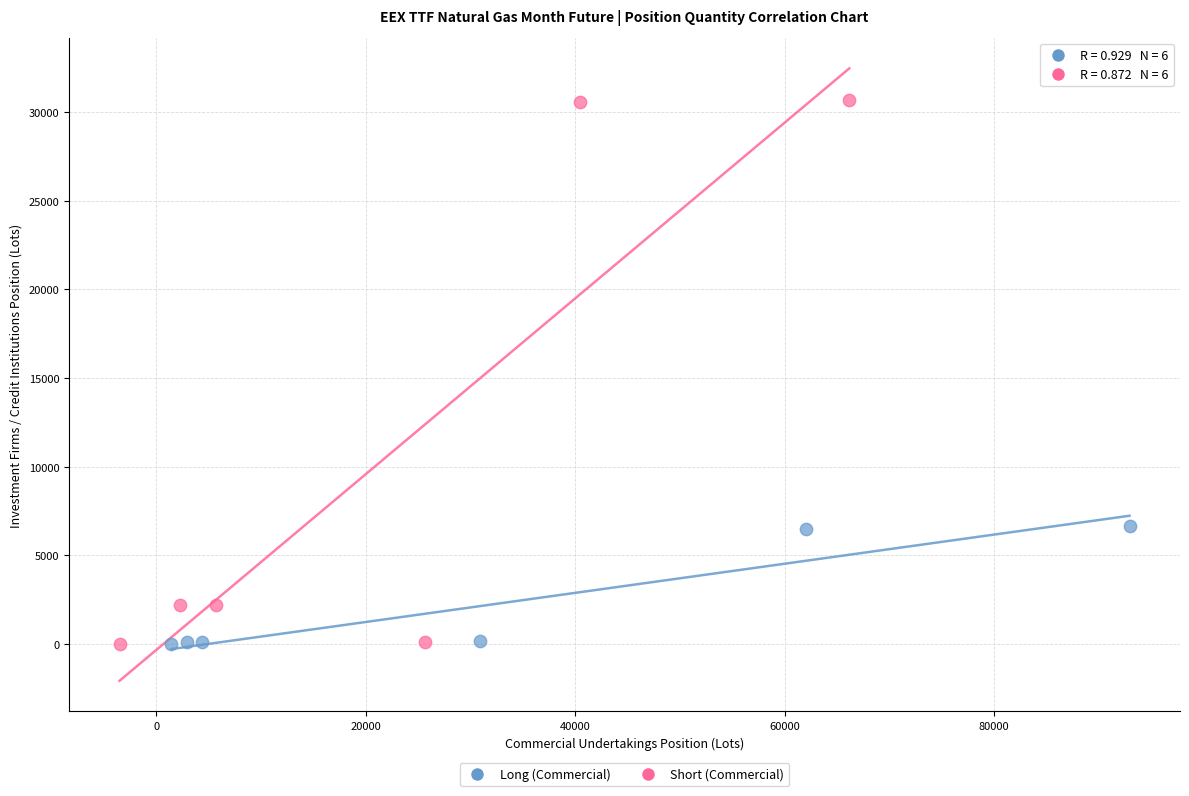

Which series has the largest Y range (max minus min)?

Short (Commercial)